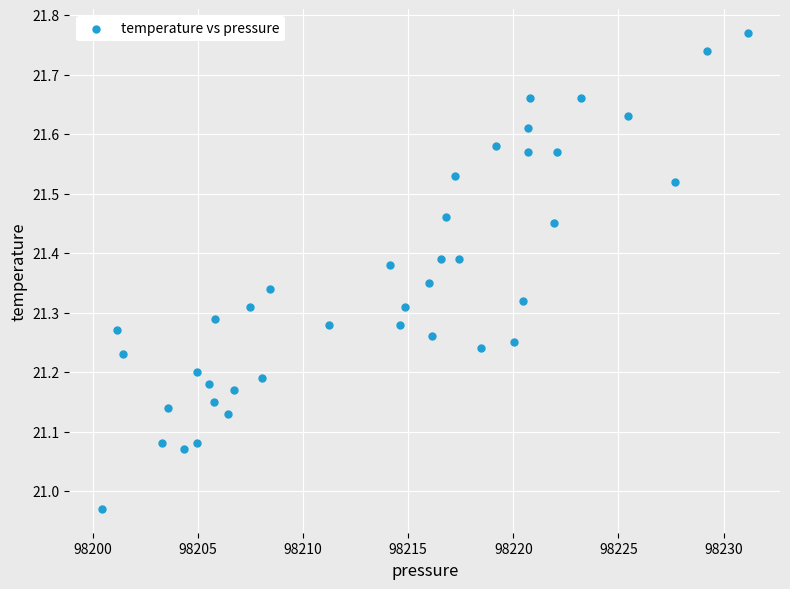

What is the range of Y values (max minus min)?

0.8